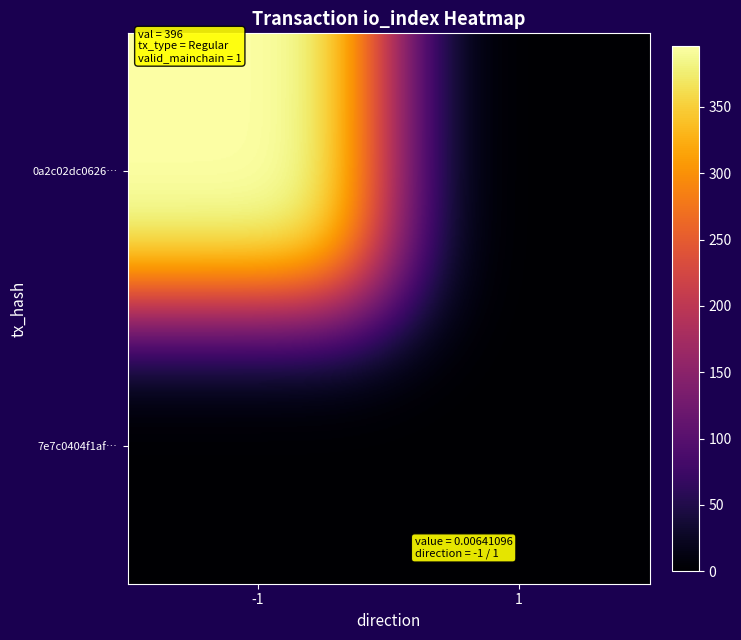

Which series has the largest total across all categories?

0a2c02dc06261fdbbb8a8188909713cfb5a8e57